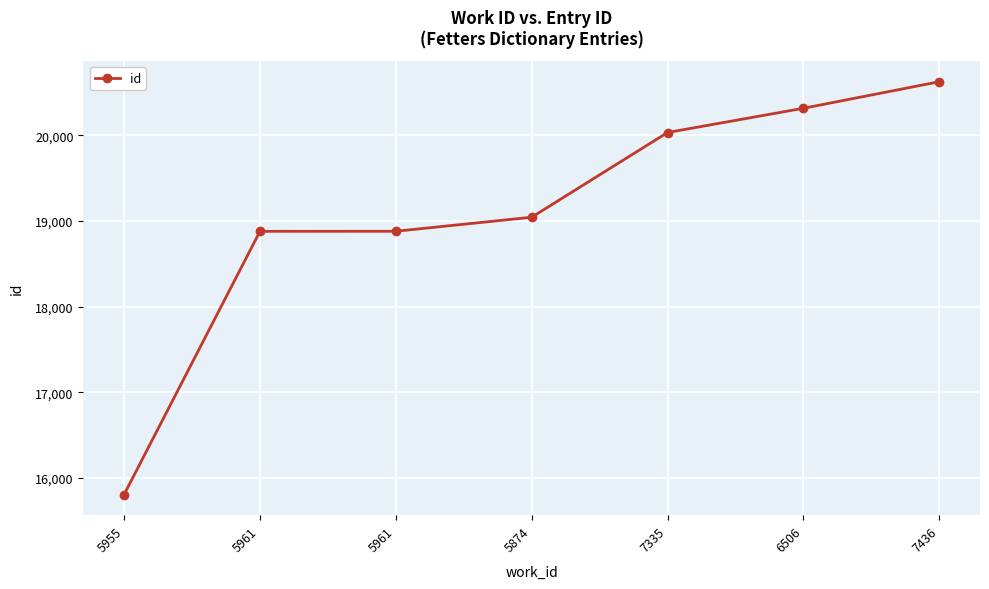

How many categories are shown in the chart?

7